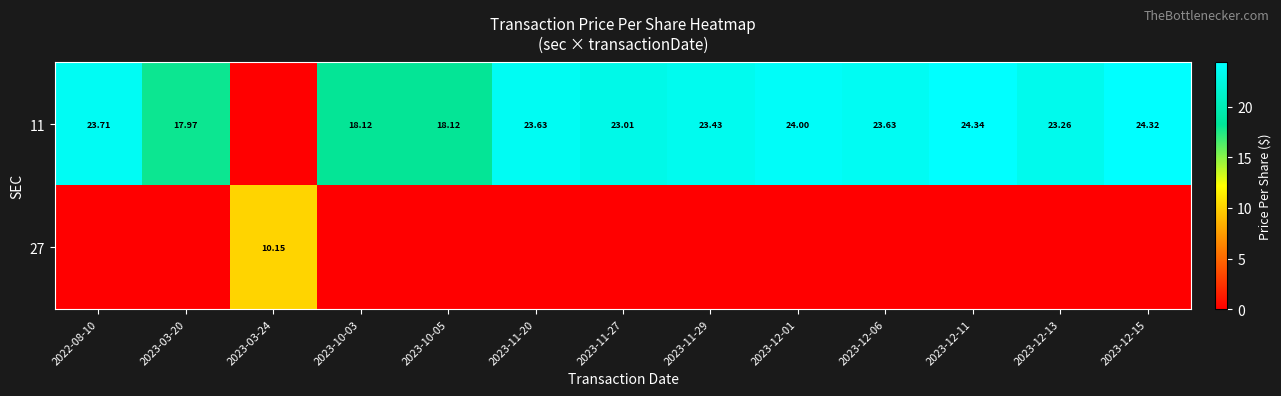

Read the 11 value at 2023-10-03.

18.1